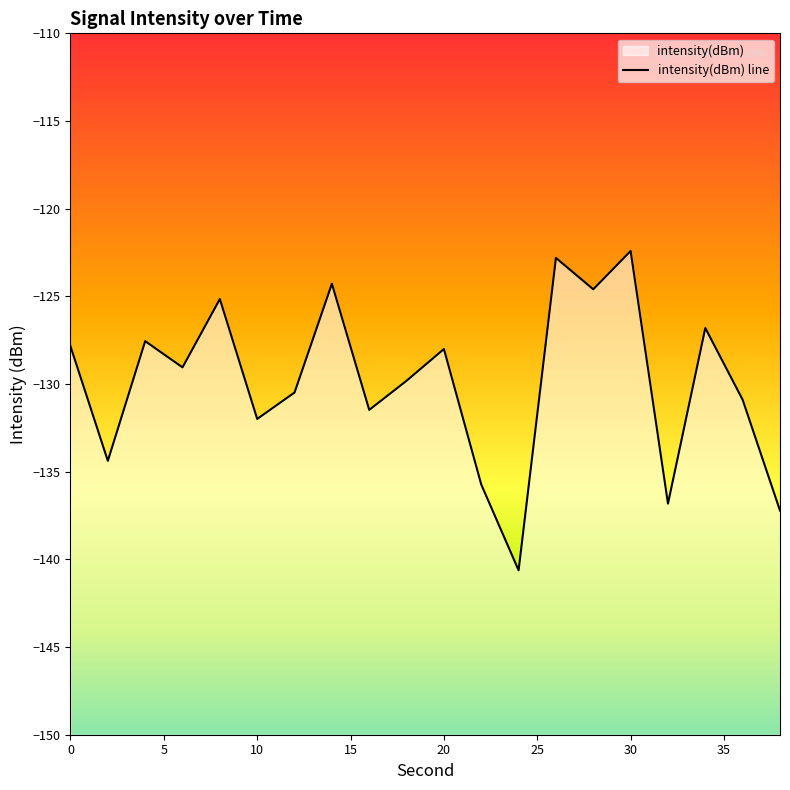

True or false: there are more than 1 points higher than both neighbors.

True